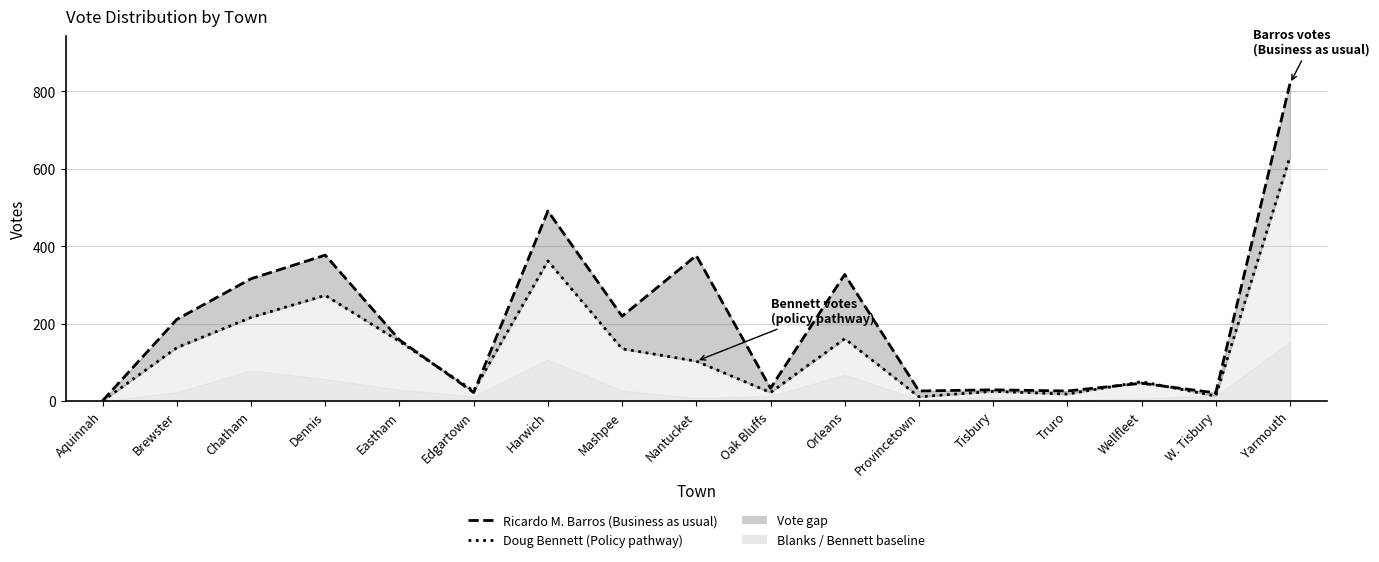

How many intersections are there between Ricardo M. Barros (line) and Doug Bennett (line)?

4